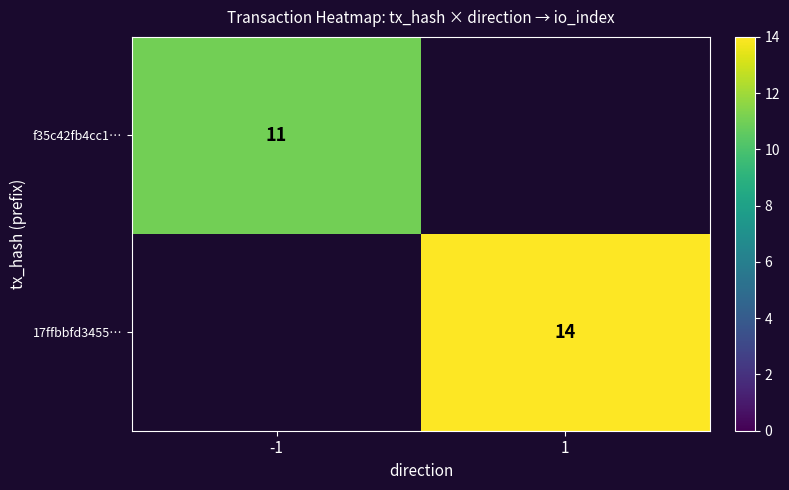

True or false: 17ffbbfd3455… has a value of 14 at 1.

True